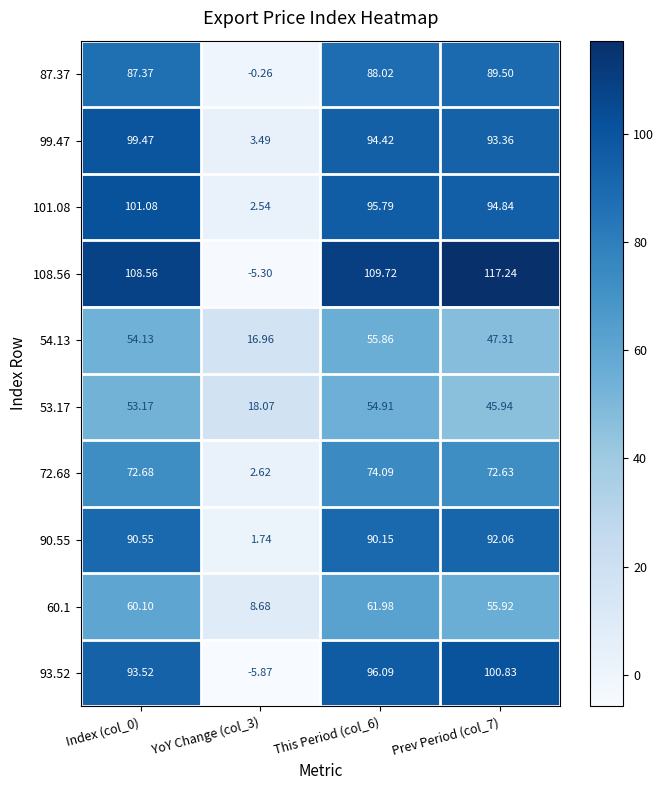

Is the value of 93.52 at This Period (col_6) greater than the value of 90.55 at Prev Period (col_7)?

Yes